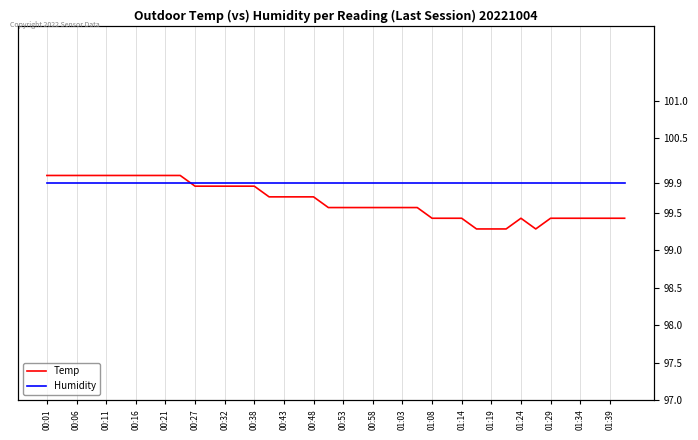

Is it true that Humidity equals 99.9 at 00:48?

True